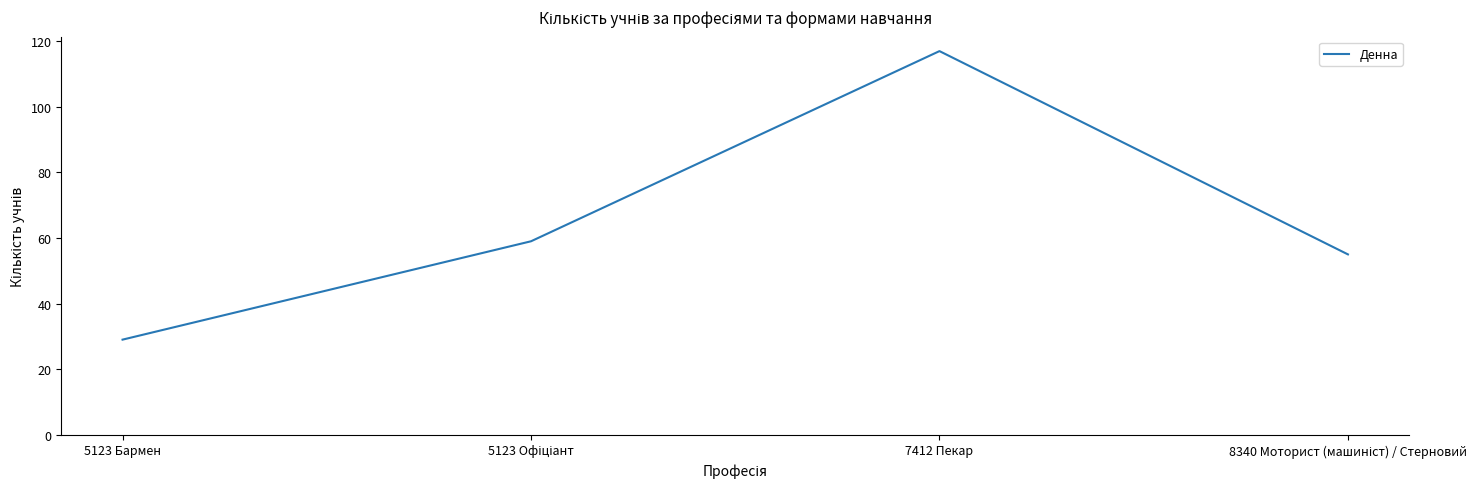

Count the number of data series in this chart.

1